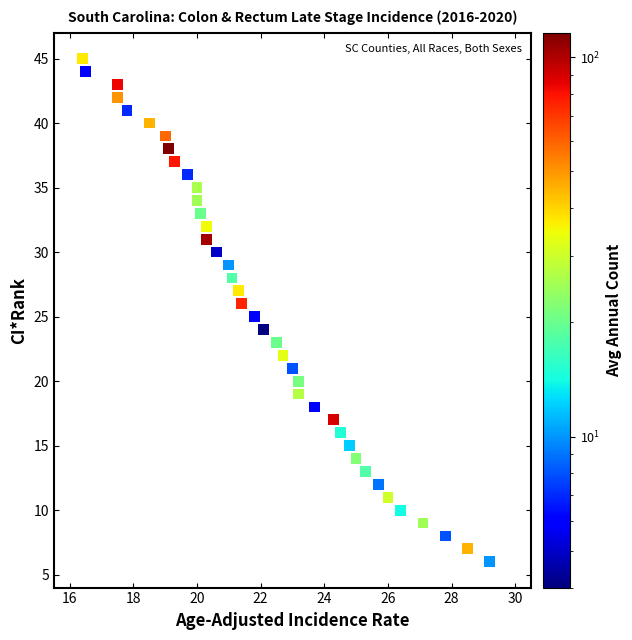

What is the range of Y values (max minus min)?

39